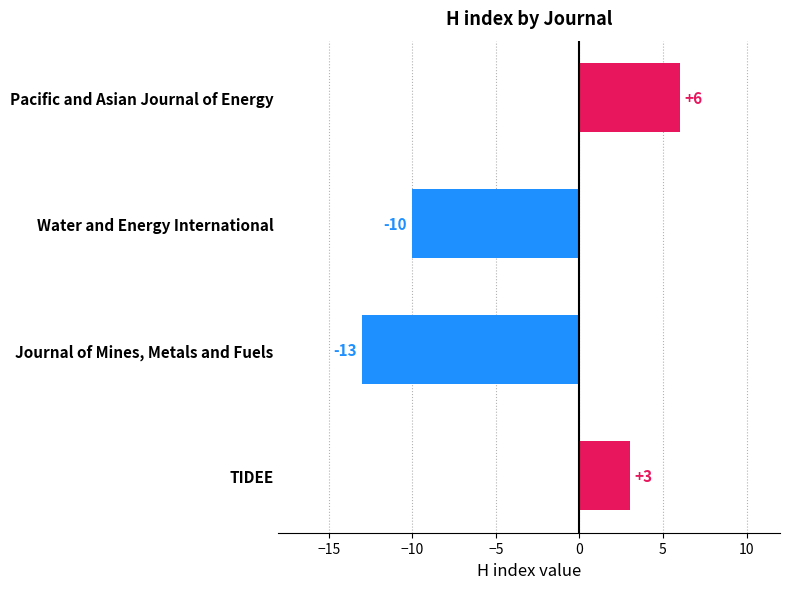

What is the label of the 2nd bar from the top?

Water and Energy International